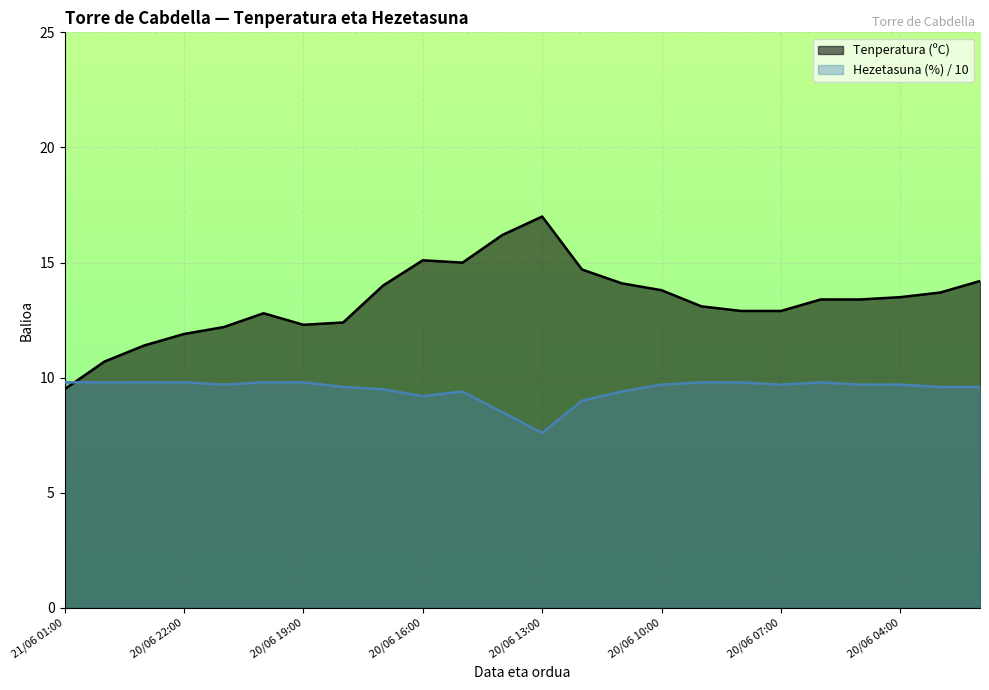

Which category has the lowest value across all series?

20/06 13:00